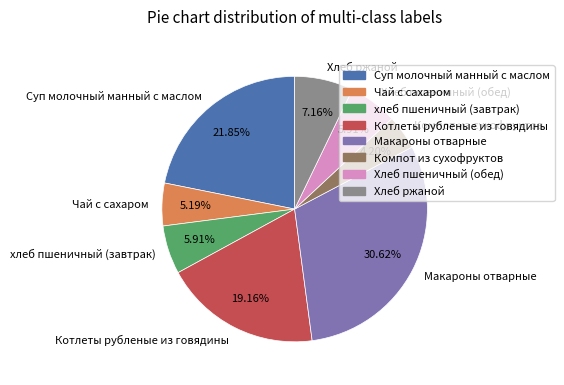

Is there any slice that represents more than half of the pie?

No